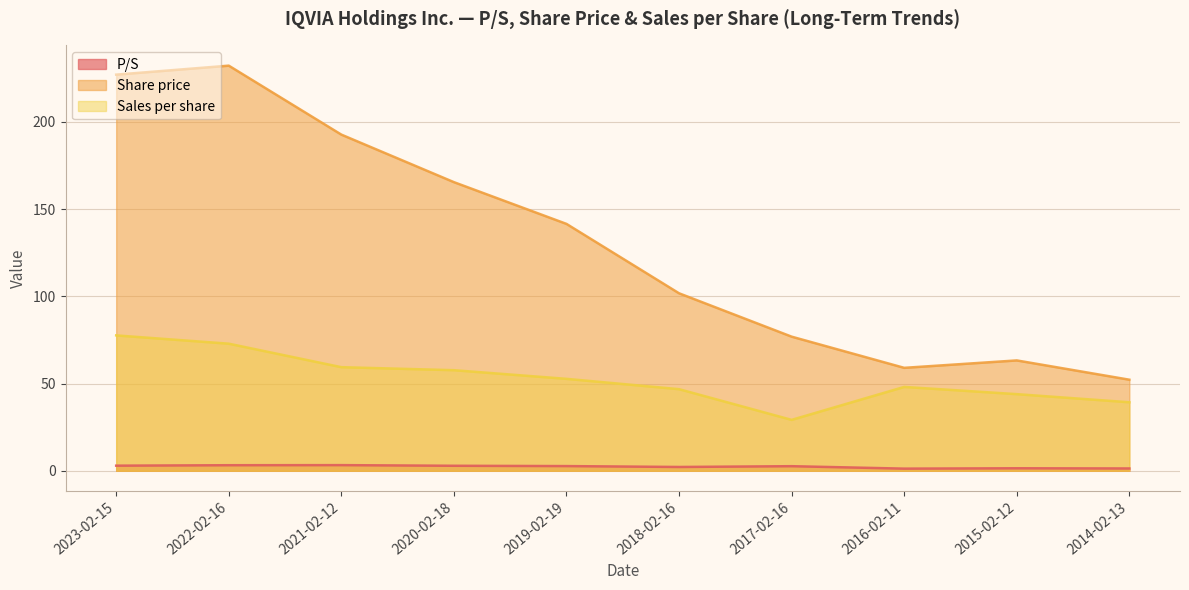

Which label corresponds to the smallest value in the chart?

2016-02-11